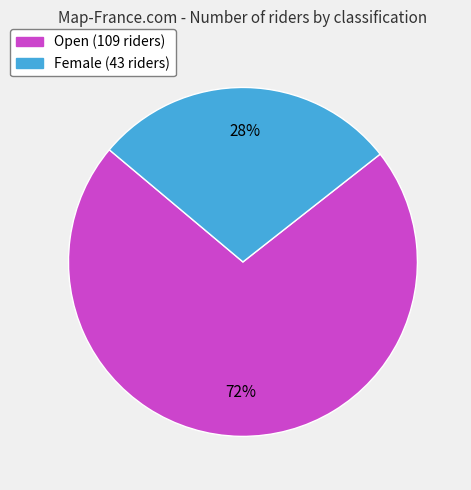

What percentage is the Open slice, to the nearest percent?

72%